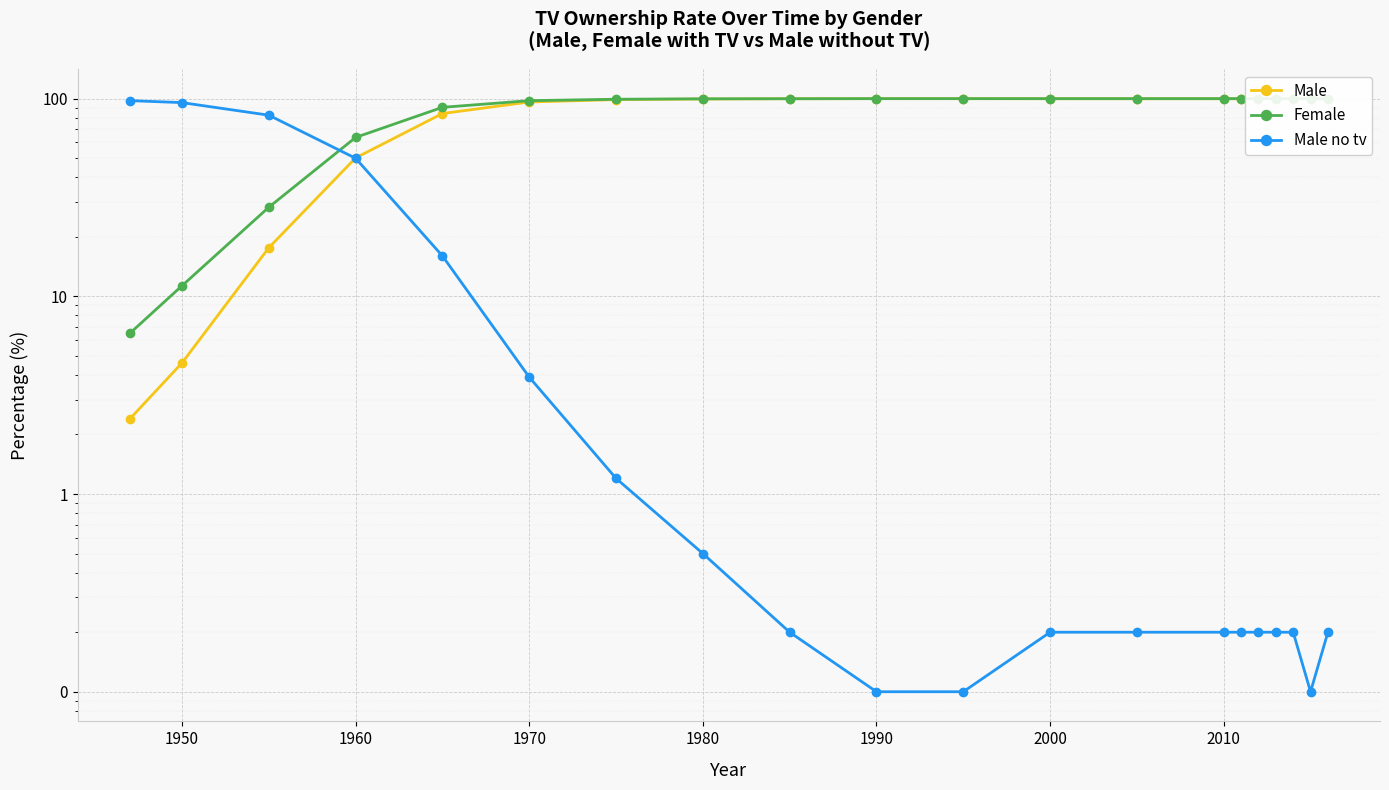

What is the lowest value of the Male no tv series?

0.1